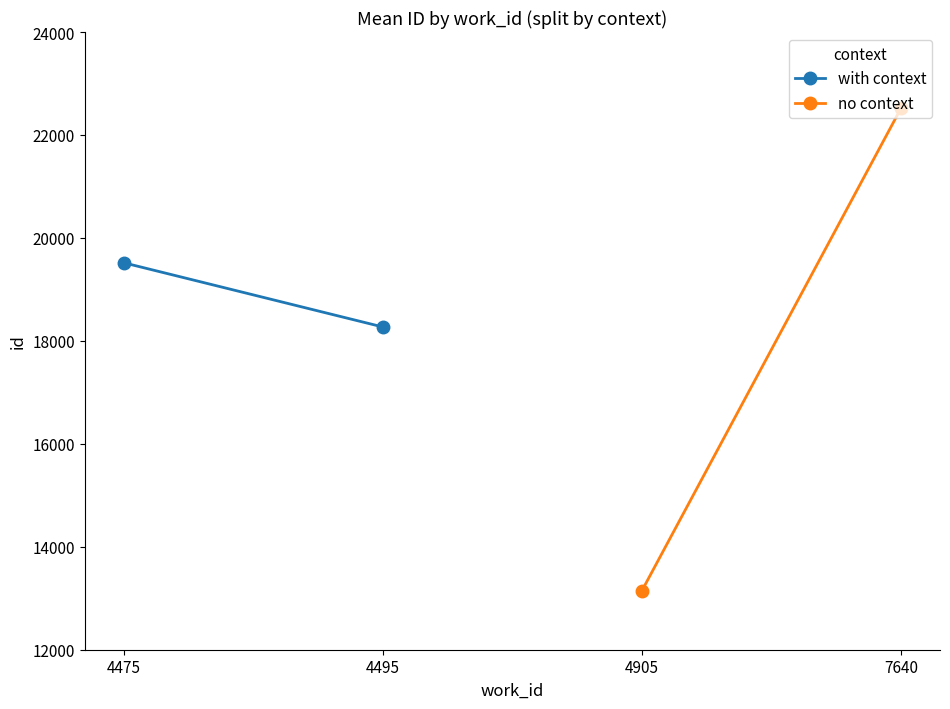

What are all the series names shown in the legend?

with context, no context